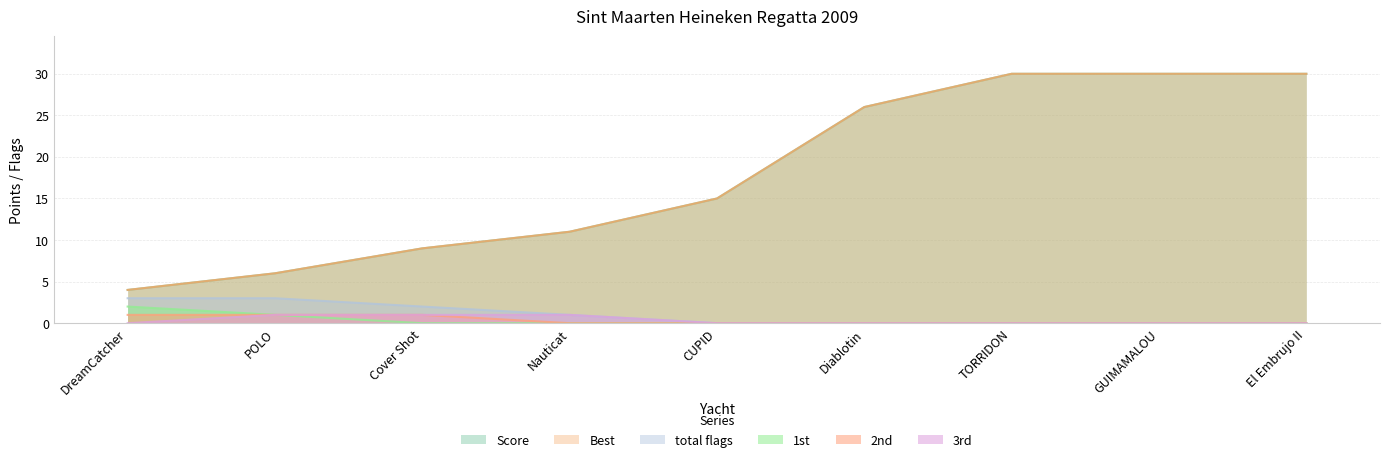

At which label is 1st closest to 1?

POLO